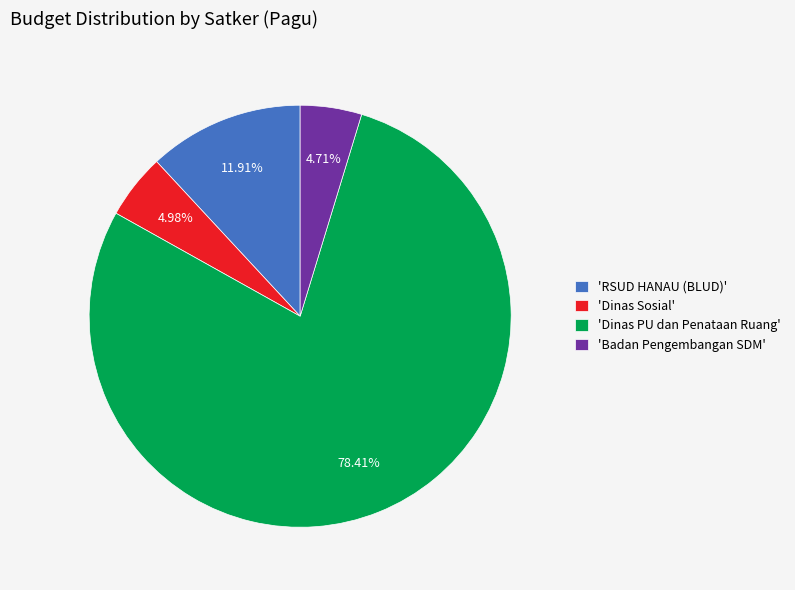

To the nearest percent, what is the difference between the largest and smallest slice percentages?

74%